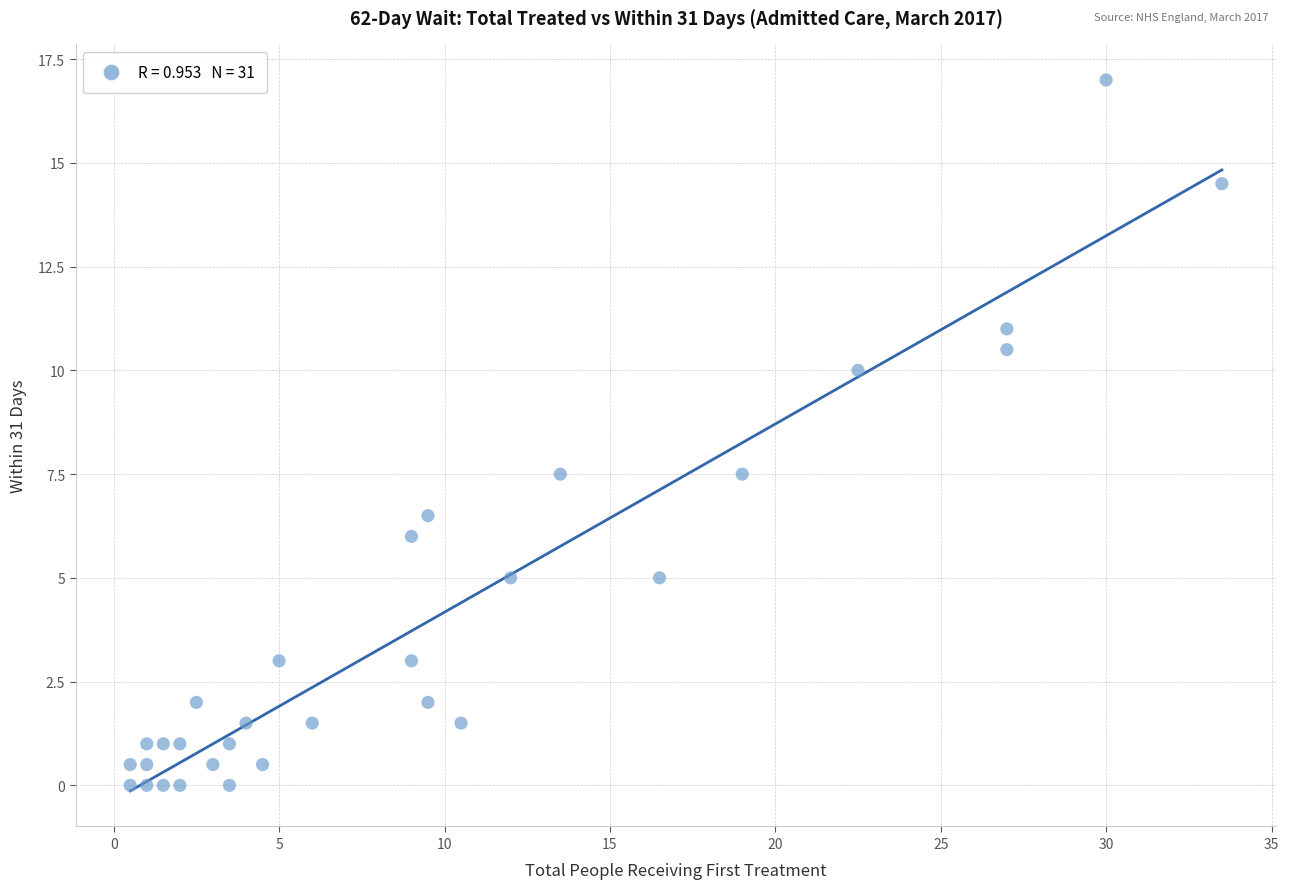

What is the range of X values (max minus min)?

33.0